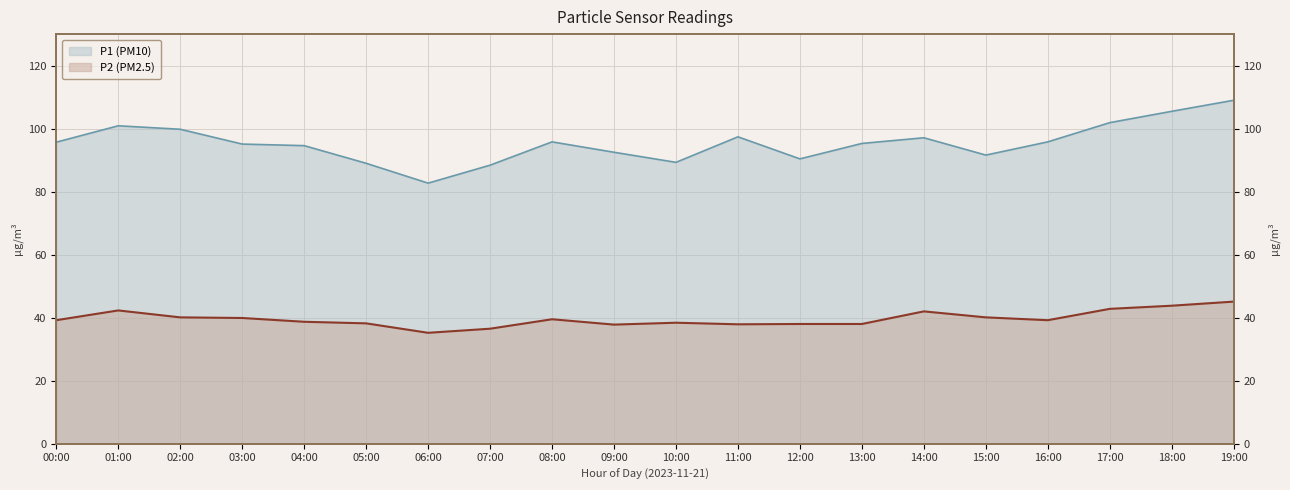

How many distinct data groups are displayed?

2